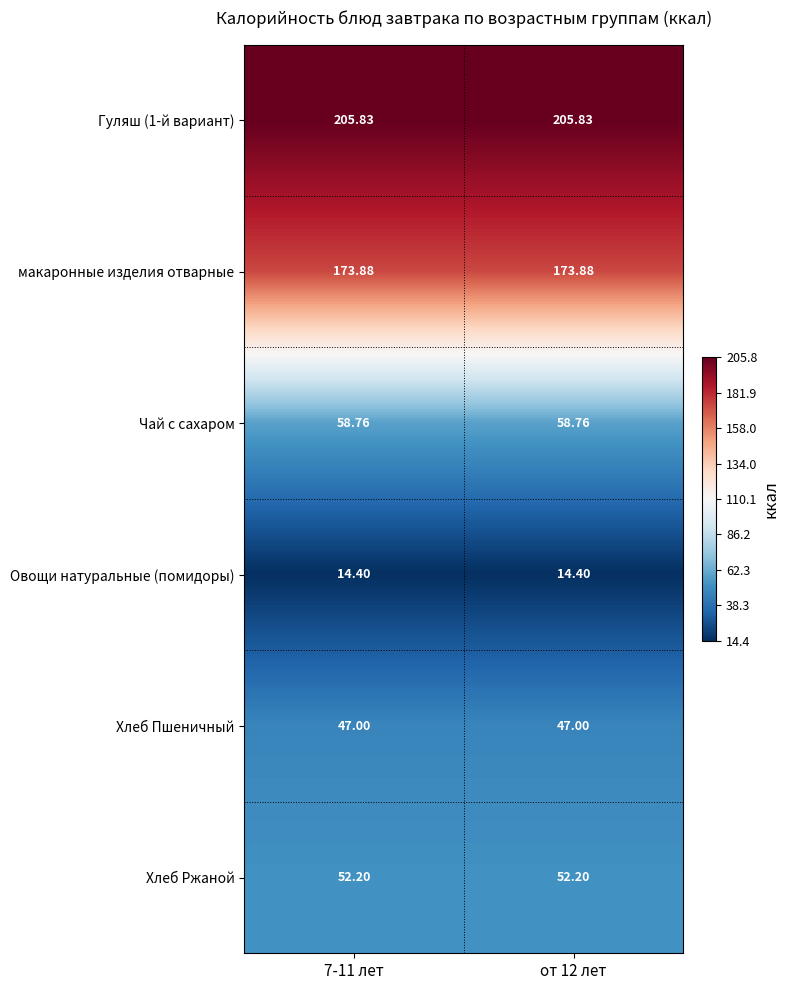

Is the value of Овощи натуральные (помидоры) at от 12 лет greater than the value of макаронные изделия отварные at 7-11 лет?

No